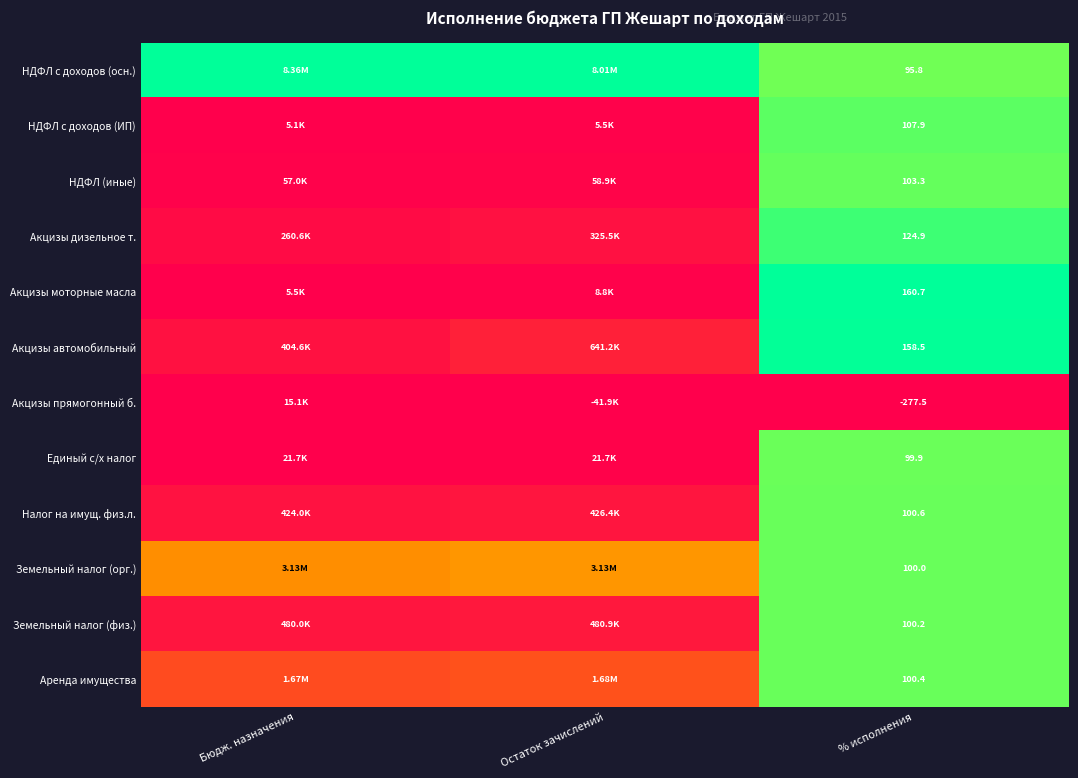

Is the value of Акцизы прямогонный б. at Остаток зачислений greater than the value of Акцизы автомобильный at % исполнения?

No